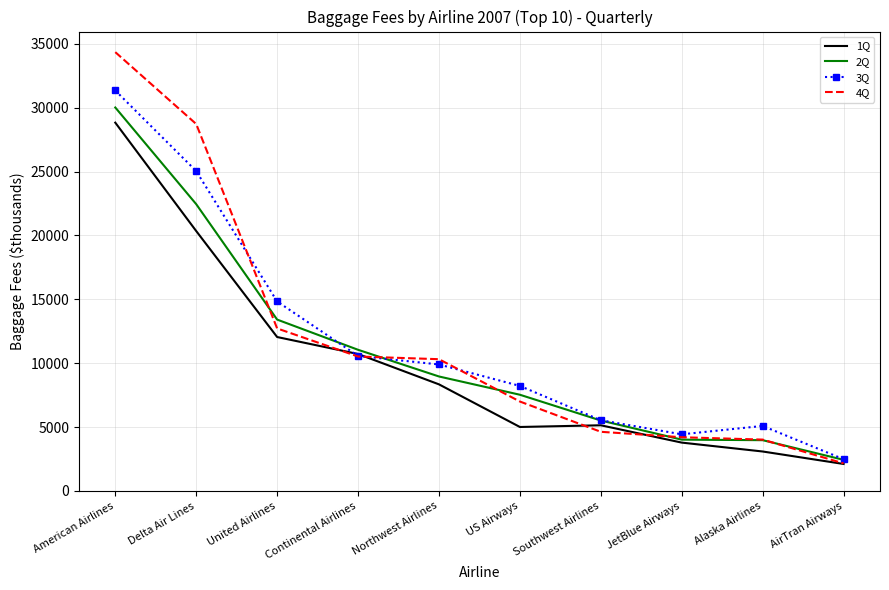

Which series has the largest range (max minus min)?

4Q